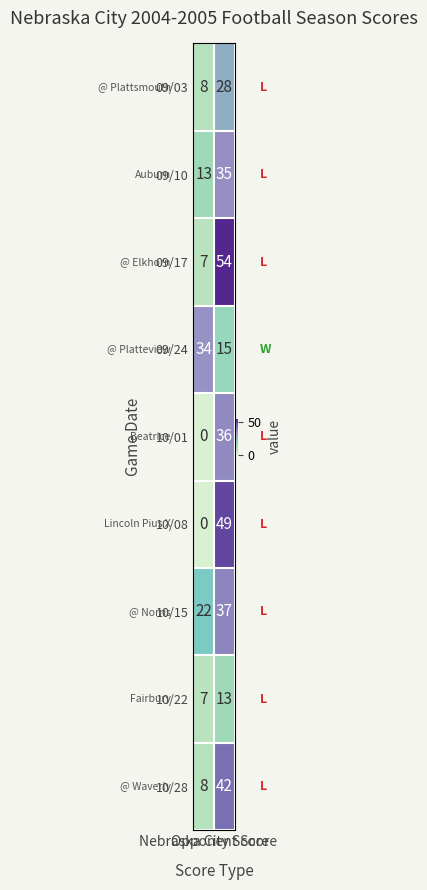

What is the greatest value displayed?

54